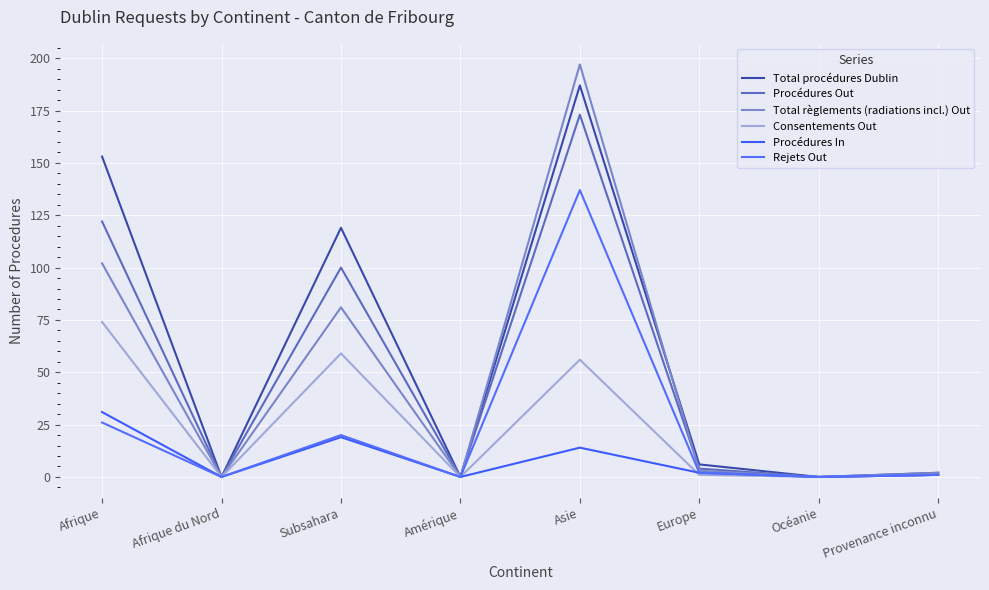

What are all the series names shown in the legend?

Total procédures Dublin, Procédures Out, Total règlements (radiations incl.) Out, Consentements Out, Procédures In, Rejets Out